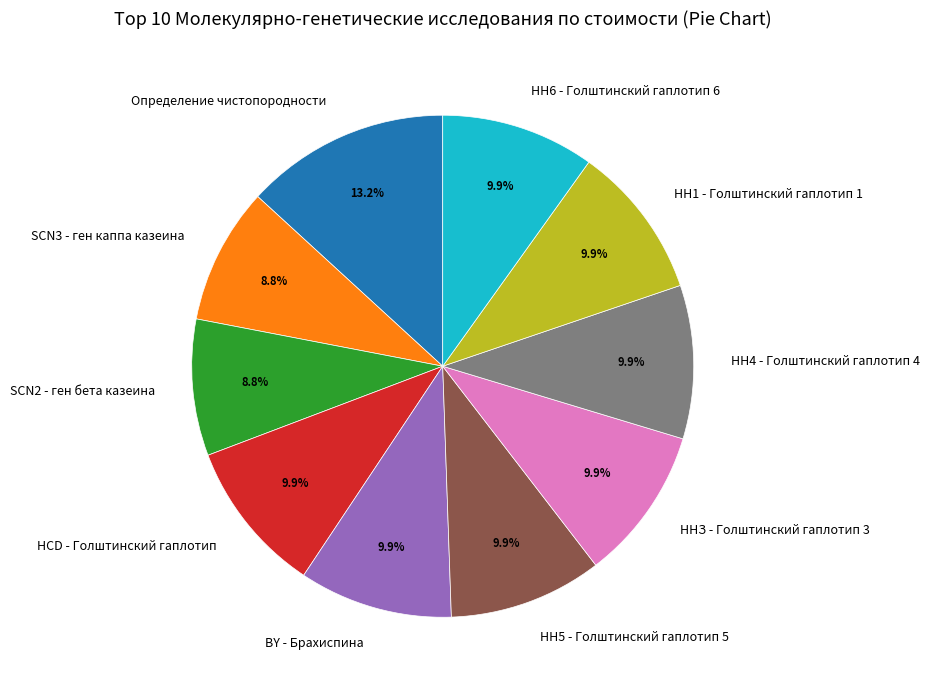

Is it true that SCN3 - ген каппа казеина is 14% of the pie?

False